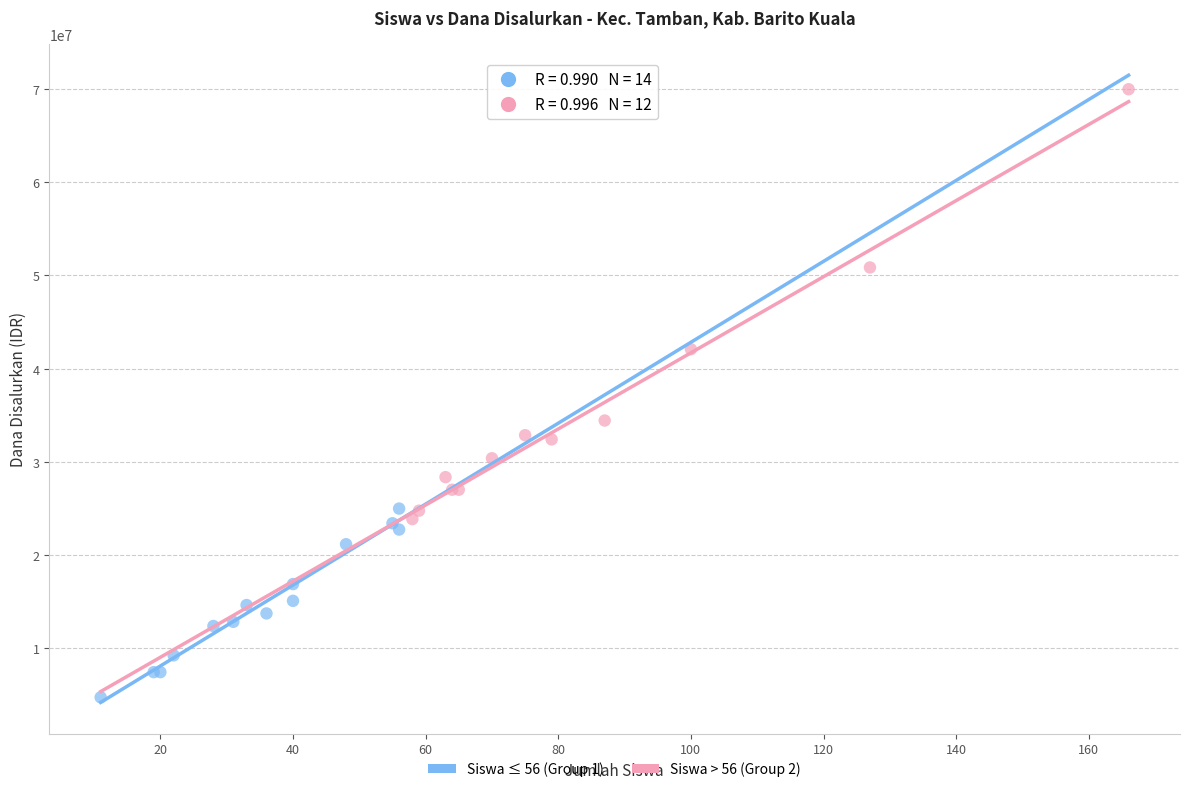

Which series reaches the minimum Y coordinate?

Siswa ≤ 56 (Group 1)